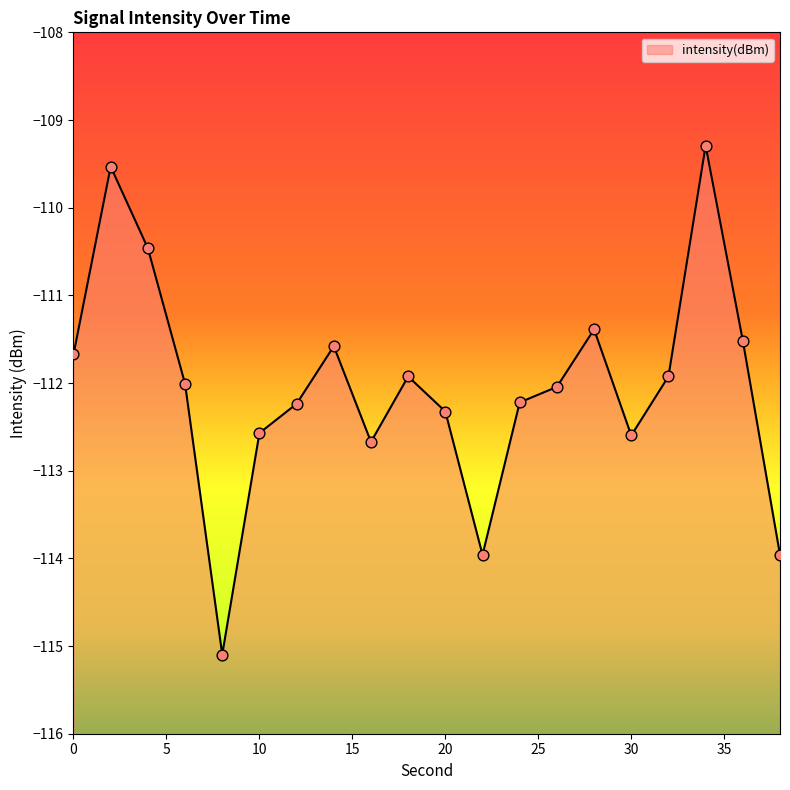

Which has a higher value, 14 or 28?

28